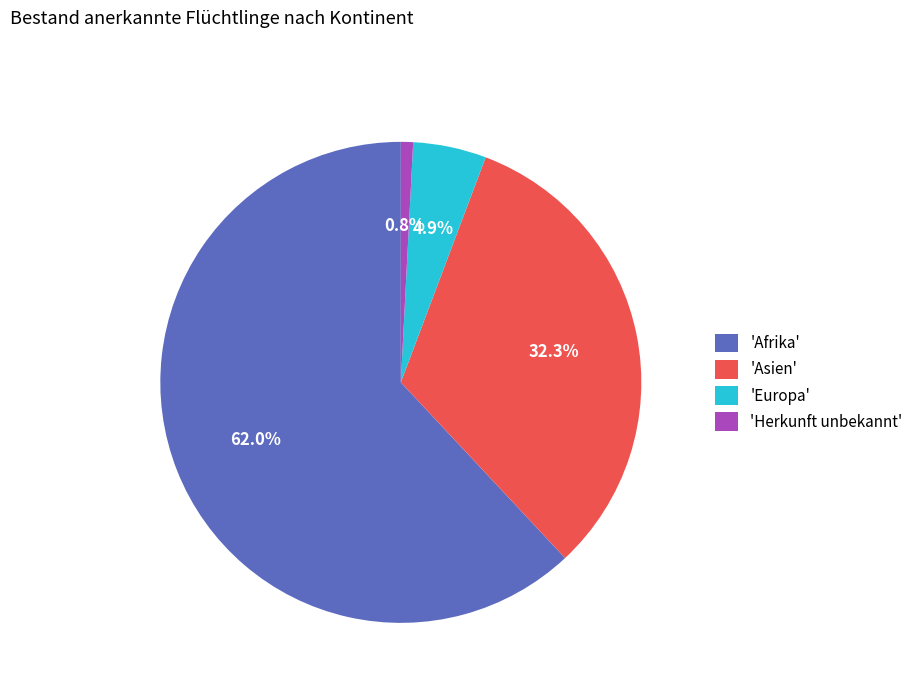

Does any single category account for the majority?

Yes